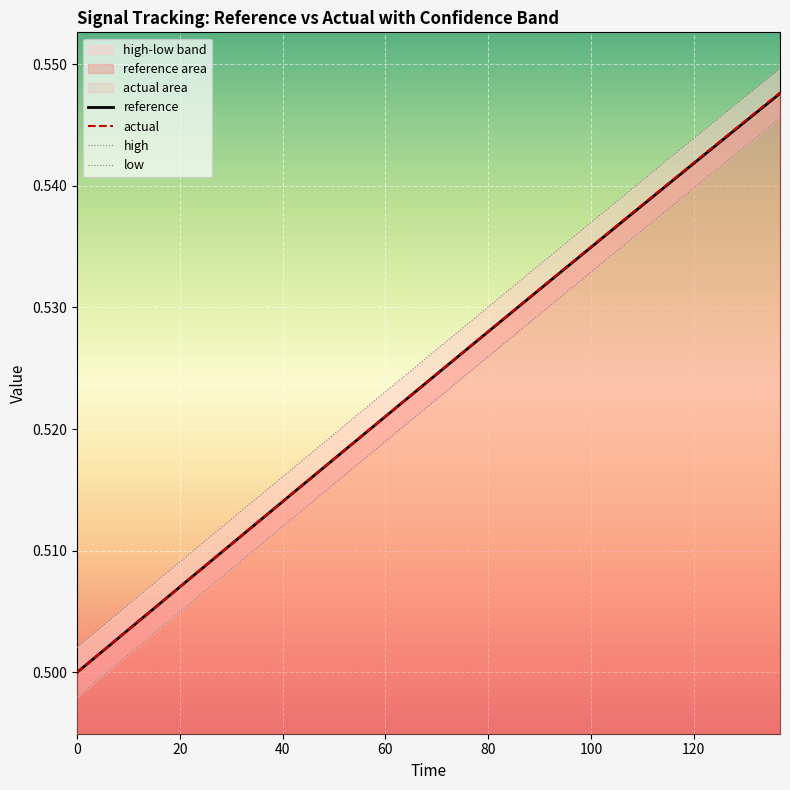

Which series has the largest total across all categories?

high